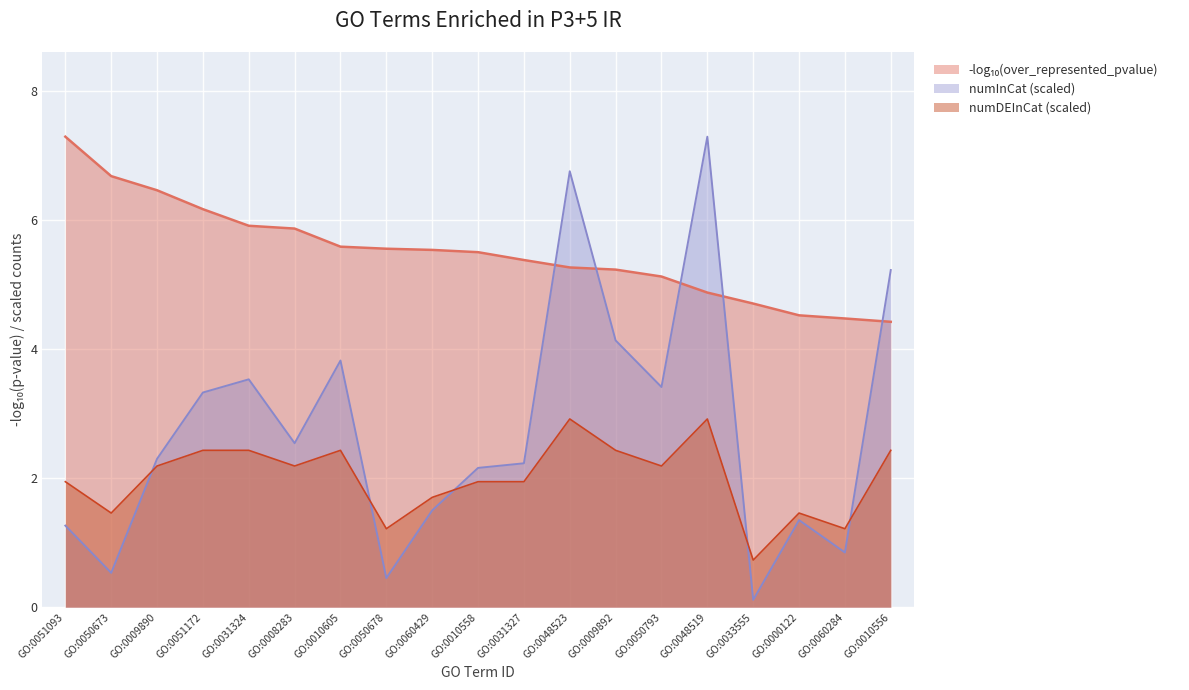

What is the total value across all series at GO:0048519?

15.1